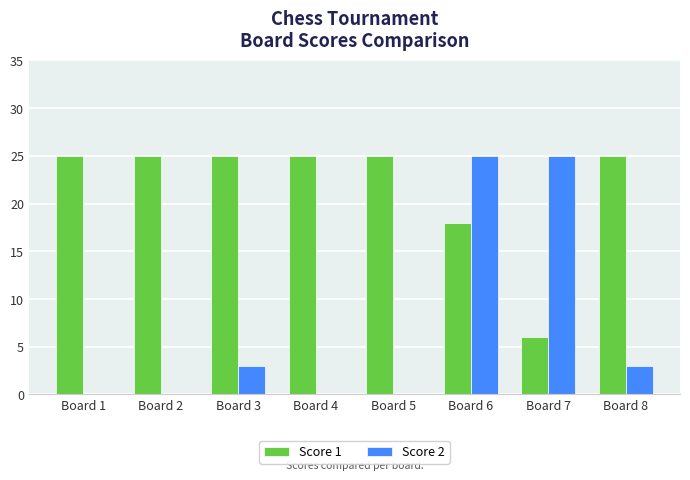

Is it true that Score 2 equals -10 at Board 4?

False